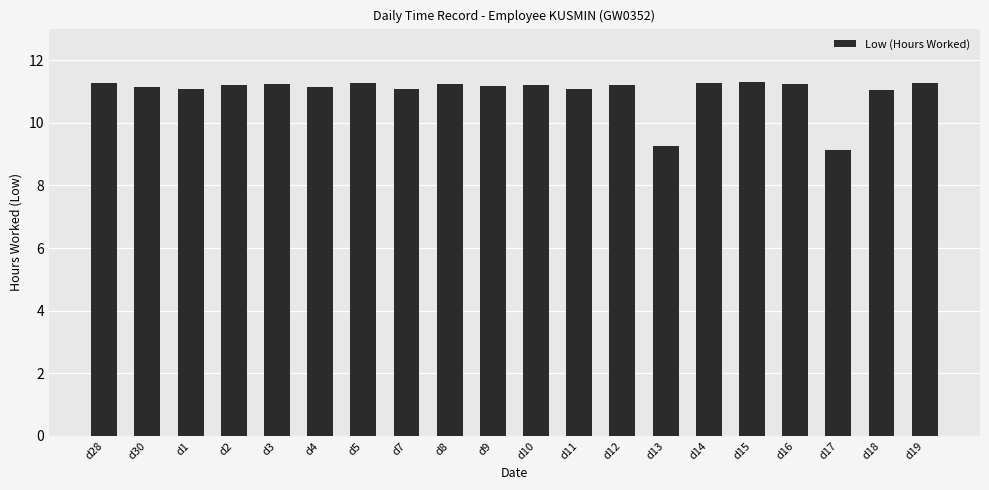

What is the value of the 15th bar from the left?

11.3